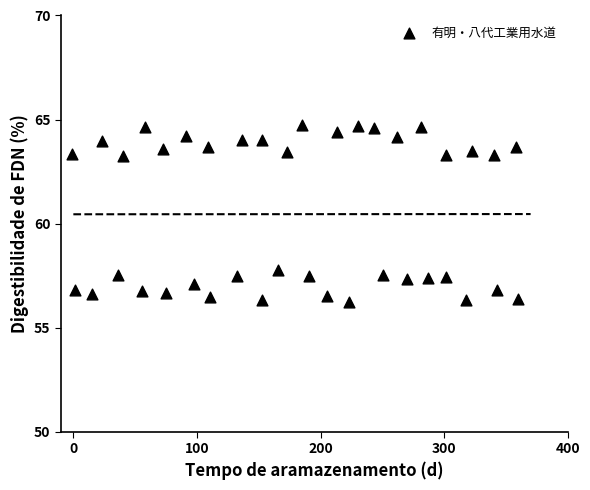

What Y value in the scatter plot is closest to 60?

57.8